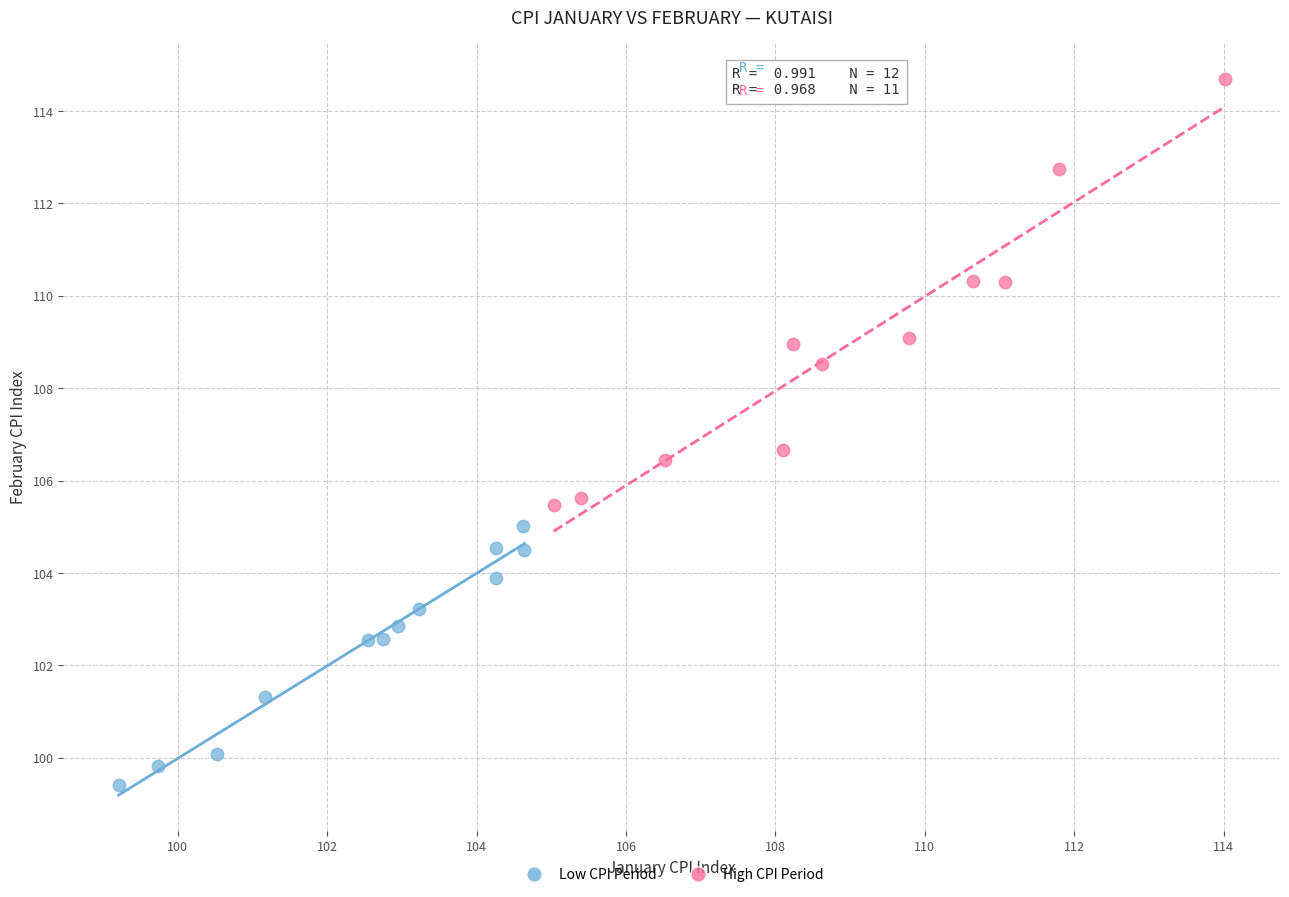

Which series has the largest Y range (max minus min)?

High CPI Period